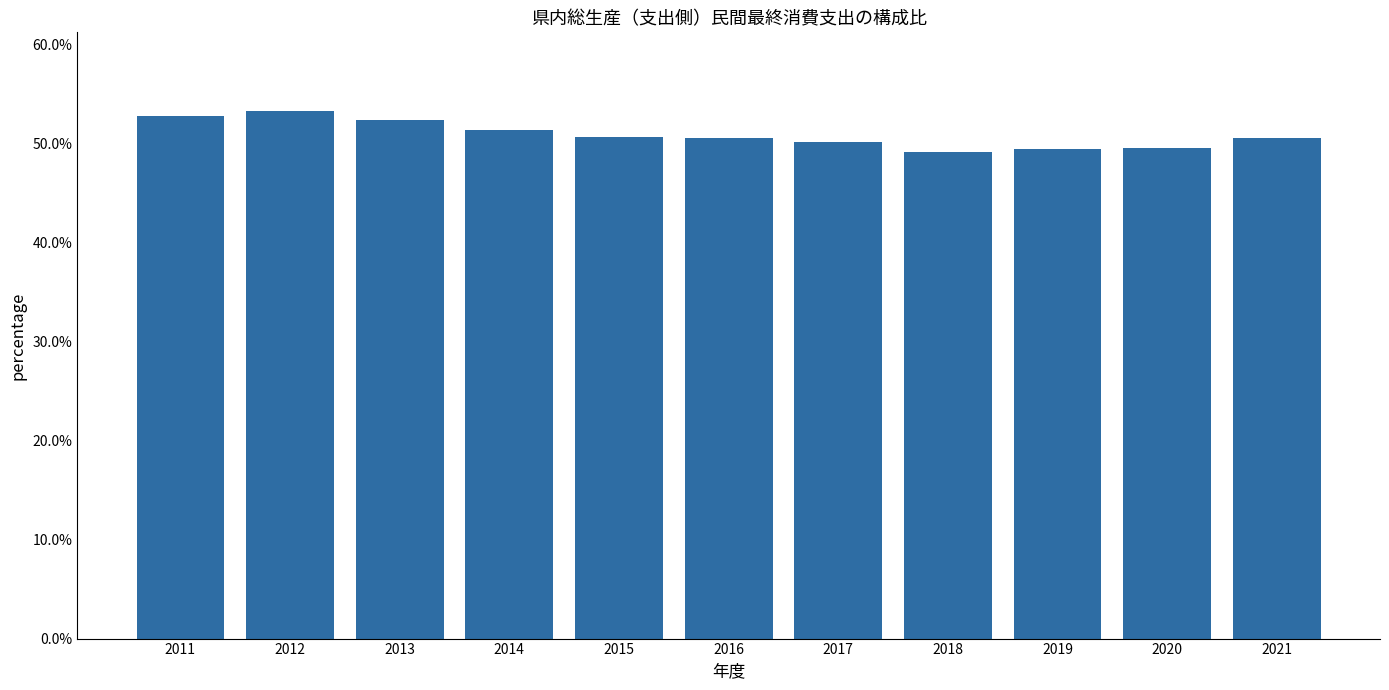

How many bars are there in total?

11